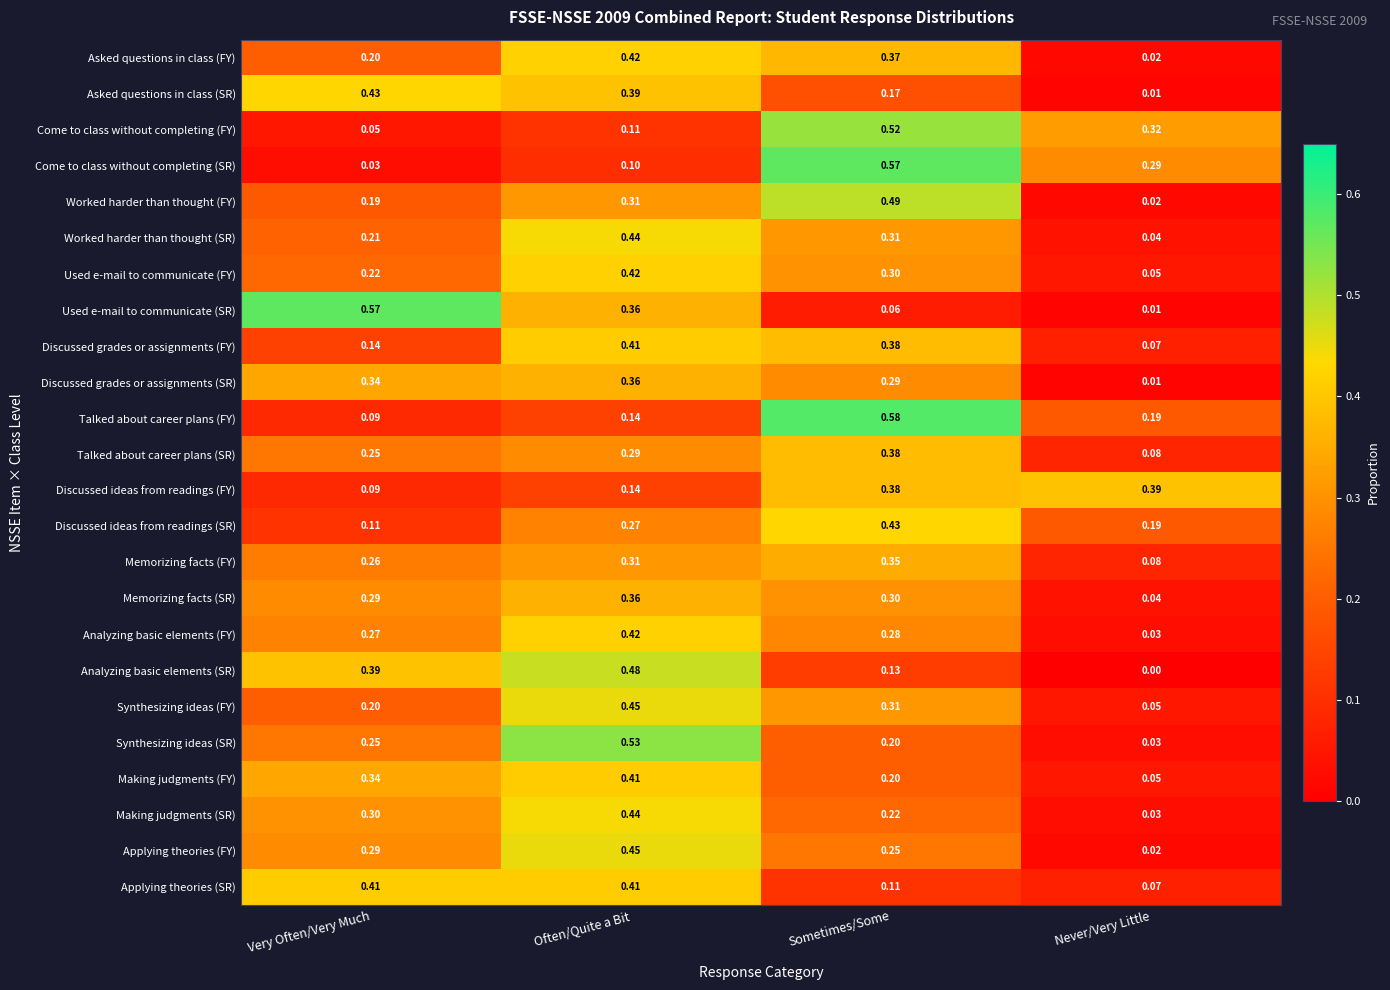

Rank the categories by Memorizing facts (SR) value from highest to lowest.

Often/Quite a Bit, Sometimes/Some, Very Often/Very Much, Never/Very Little